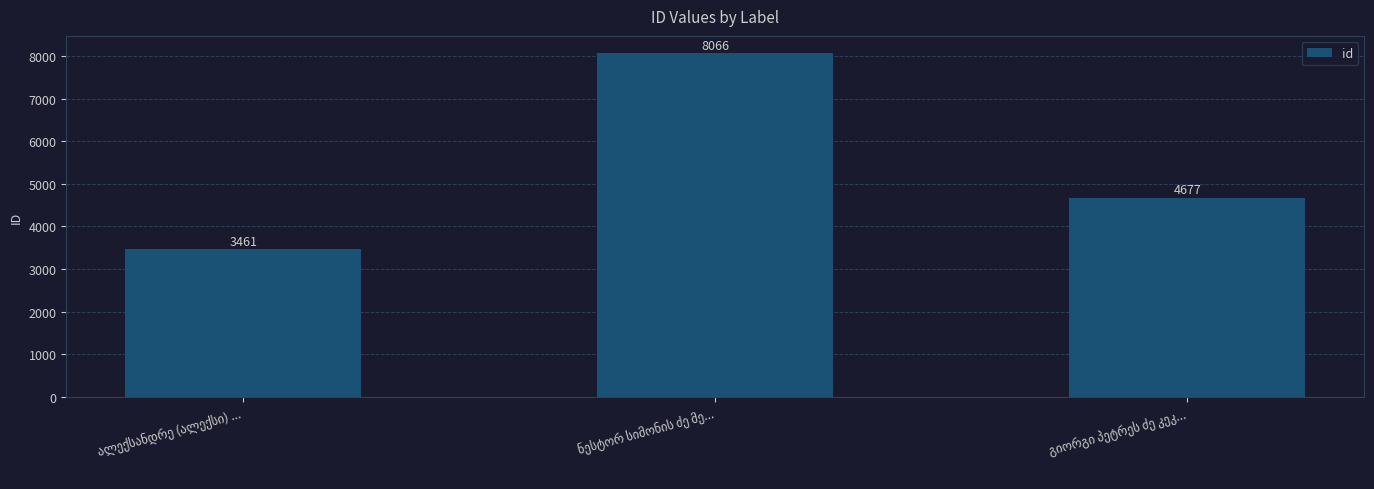

What is the sum of all values?

16204